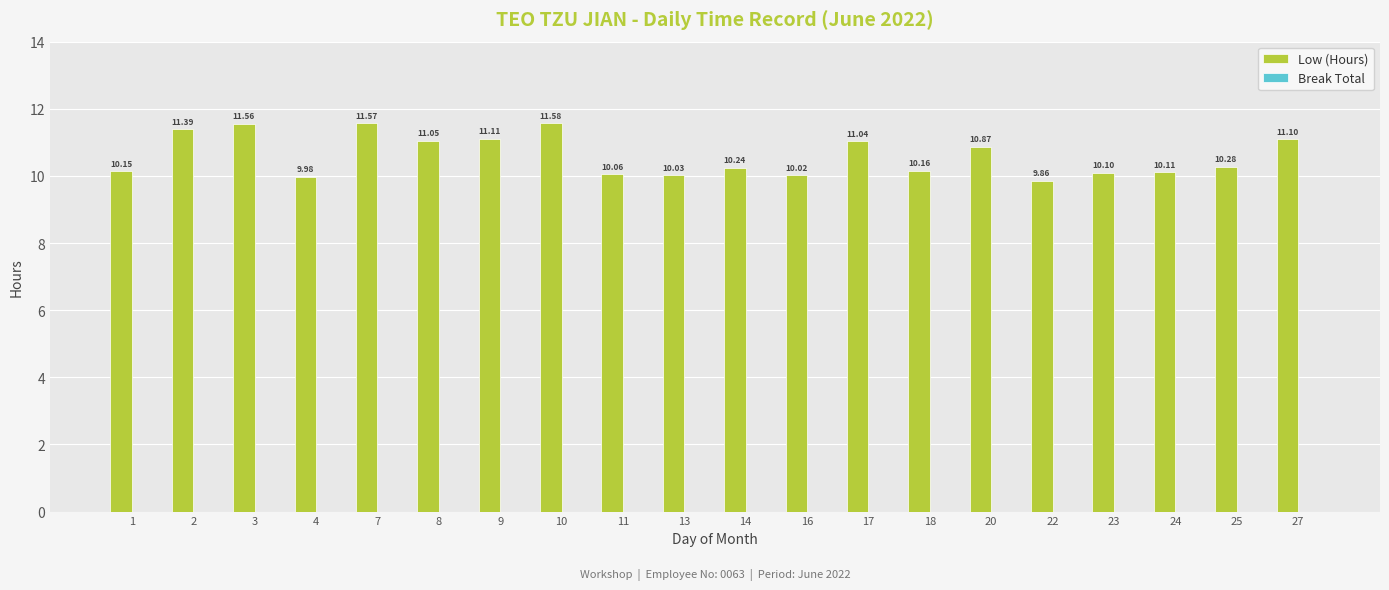

Rank the categories by value from highest to lowest.

10, 7, 3, 2, 9, 27, 8, 17, 20, 25, 14, 18, 1, 24, 23, 11, 13, 16, 4, 22